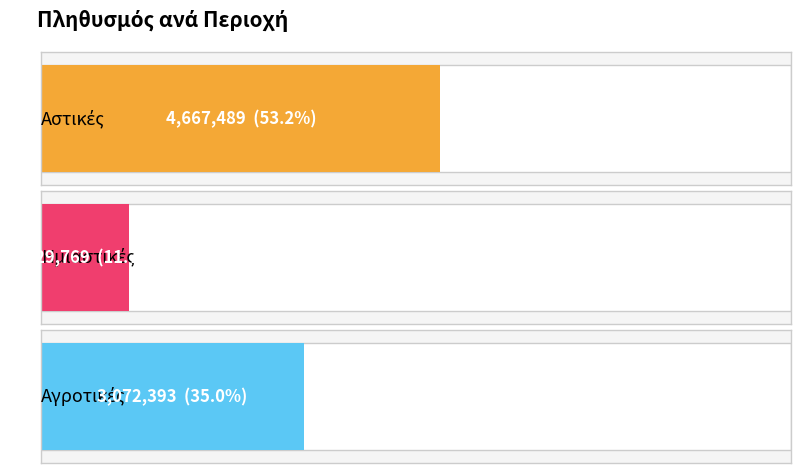

Is it true that the value at Αστικές is 4667489?

True